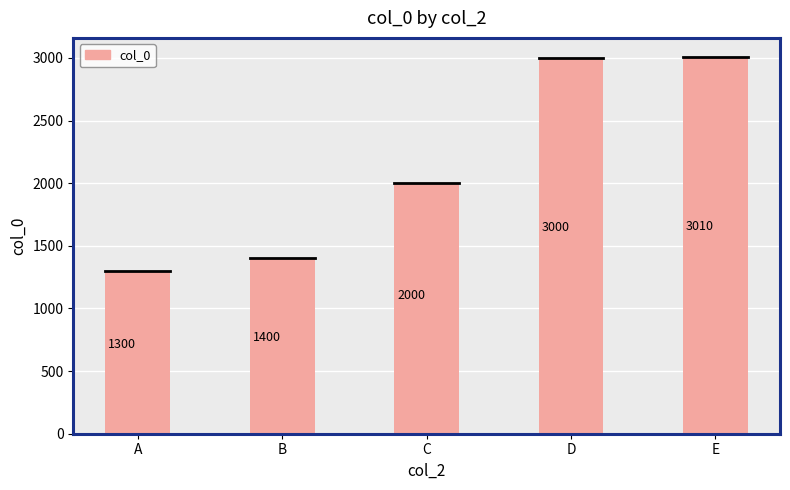

At which label is the value closest to 2155?

C